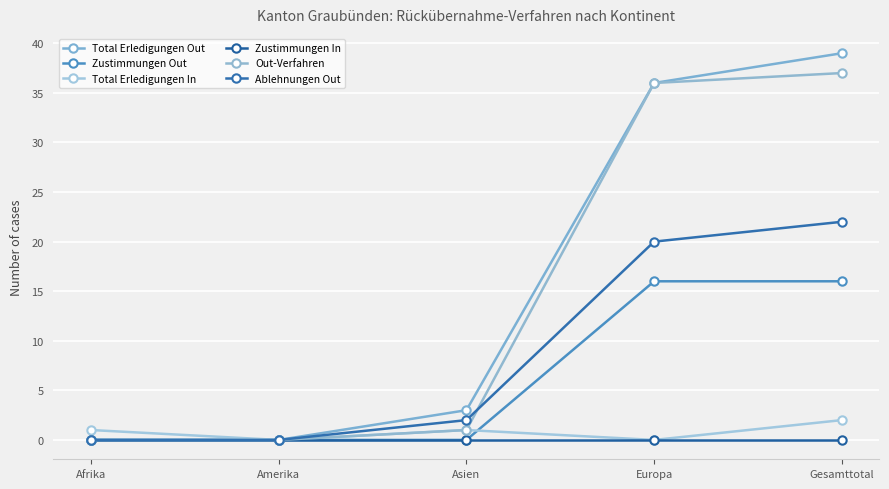

What value does the Out-Verfahren series have at Gesamttotal?

37